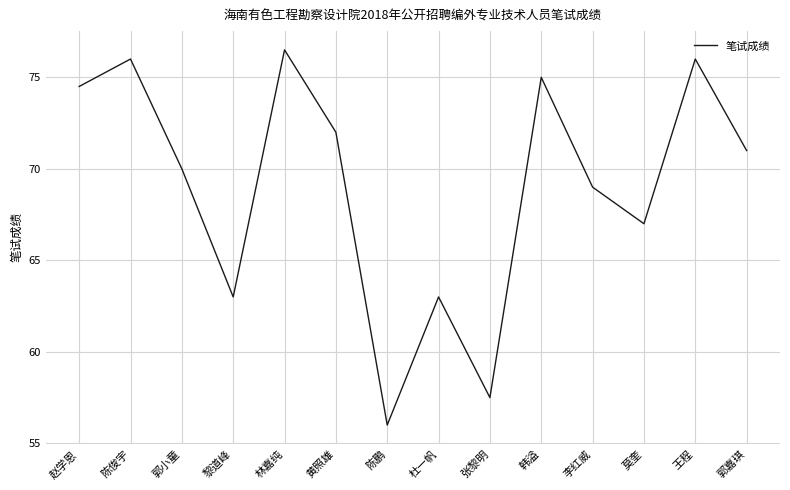

Which category has the lowest value across all series?

陈鹏